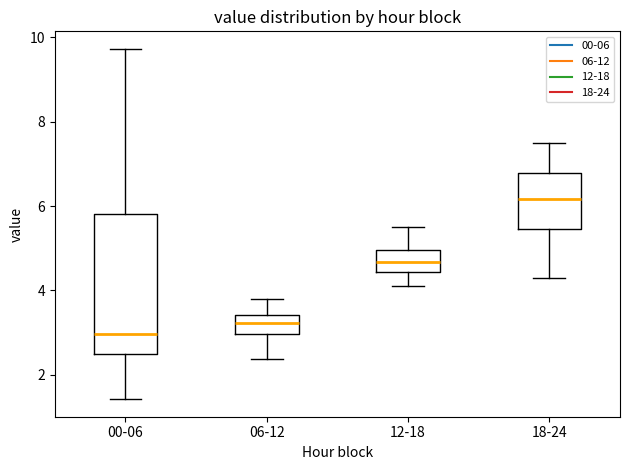

Reading left to right, transcribe this box plot: for each box, give where its median line is, the range the box spans, and where its two whiskers end, as read against the y-axis. The values are not printed on the chart, so give them approximately, as read against the axis.

00-06: median 3.0, box 2.4 to 5.8, whiskers 1.4 to 9.8
06-12: median 3.2, box 3.0 to 3.4, whiskers 2.4 to 3.8
12-18: median 4.6, box 4.4 to 5.0, whiskers 4.2 to 5.6
18-24: median 6.2, box 5.4 to 6.8, whiskers 4.4 to 7.6